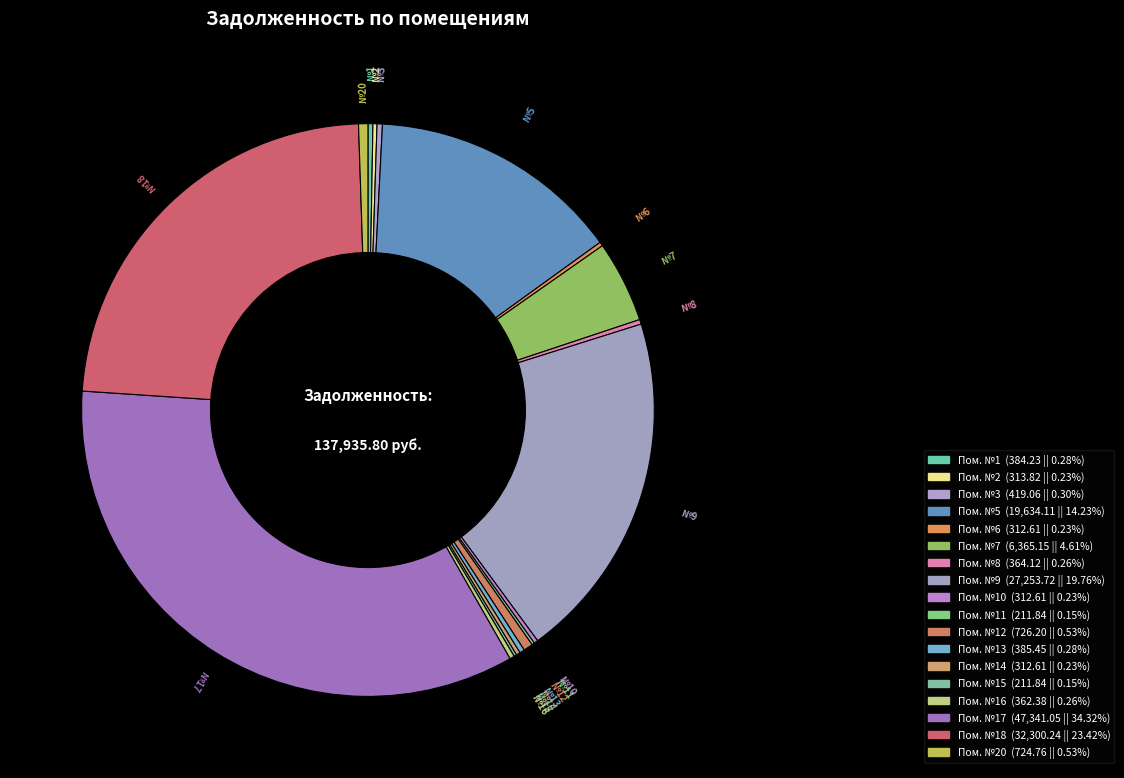

Is there any slice that represents more than half of the pie?

No